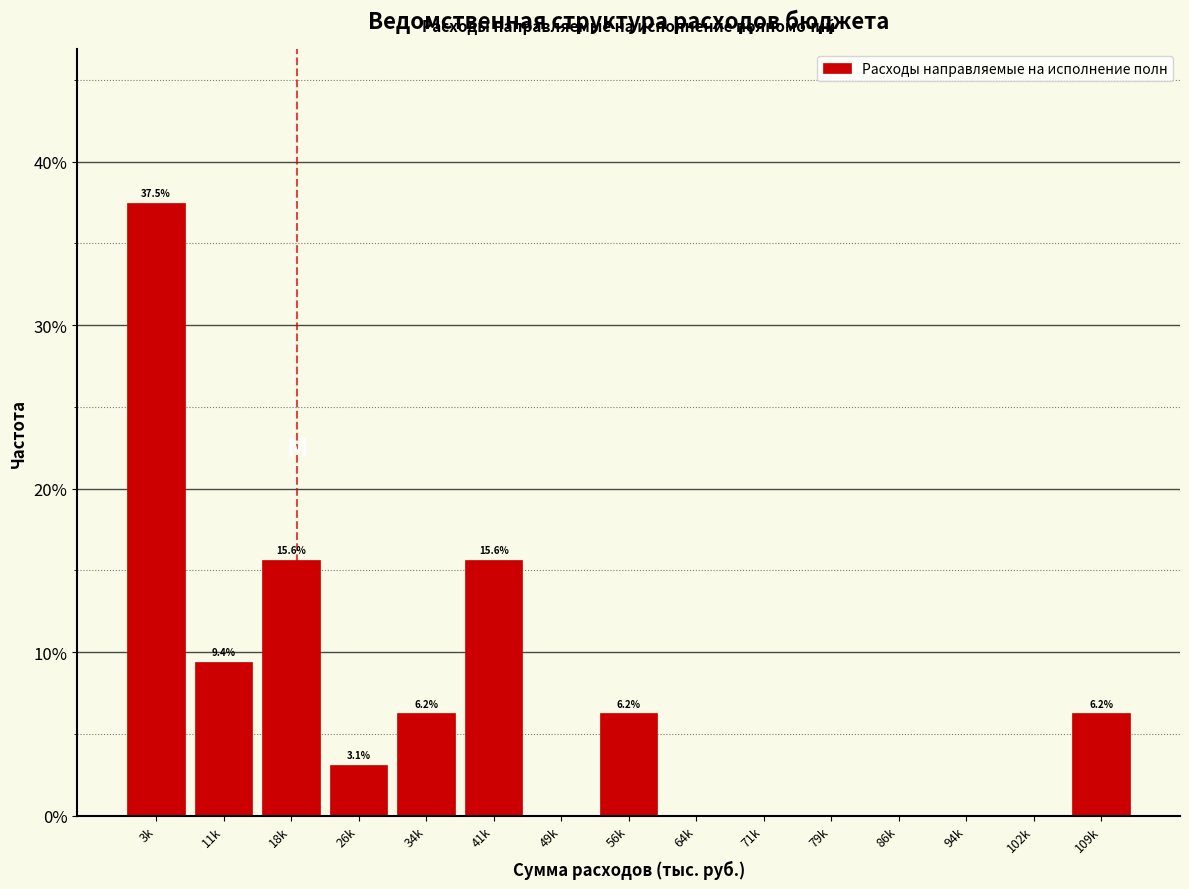

Which has a higher value, 56k or 64k?

56k